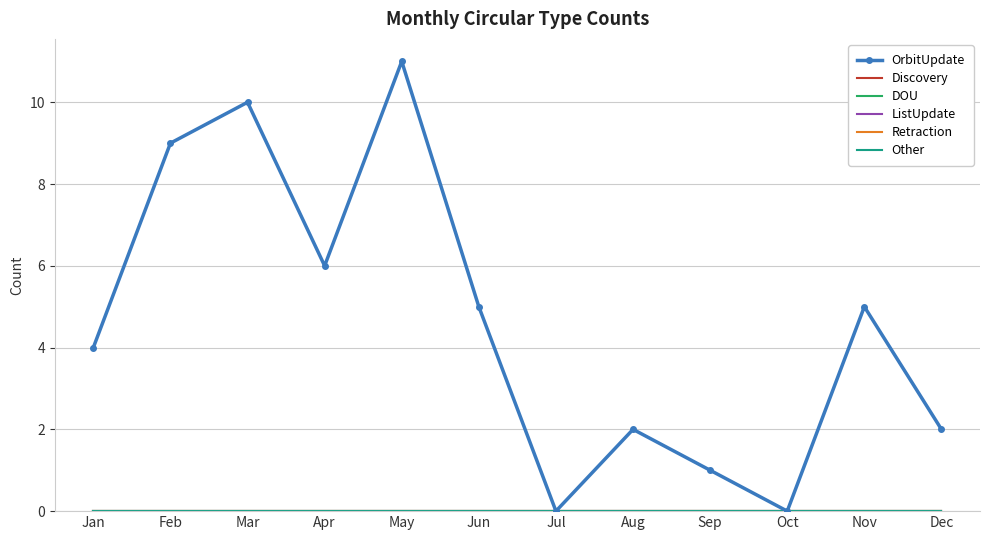

Reading right to left, extract all data points from this chart.

OrbitUpdate: 2	5	0	1	2	0	5	11	6	10	9	4
Discovery: 0	0	0	0	0	0	0	0	0	0	0	0
DOU: 0	0	0	0	0	0	0	0	0	0	0	0
ListUpdate: 0	0	0	0	0	0	0	0	0	0	0	0
Retraction: 0	0	0	0	0	0	0	0	0	0	0	0
Other: 0	0	0	0	0	0	0	0	0	0	0	0